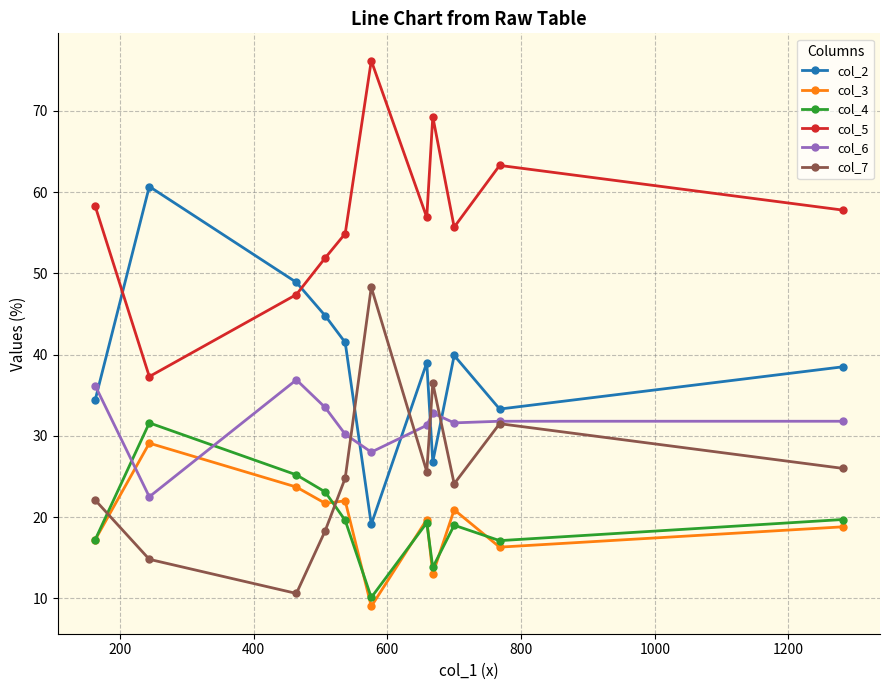

What is the minimum value for col_5?

37.3